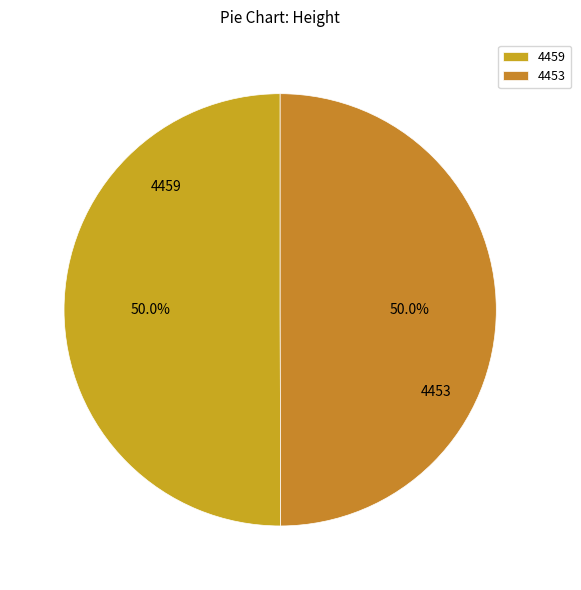

Approximately how many times larger is the value at 4459 compared to 4453?

1.0